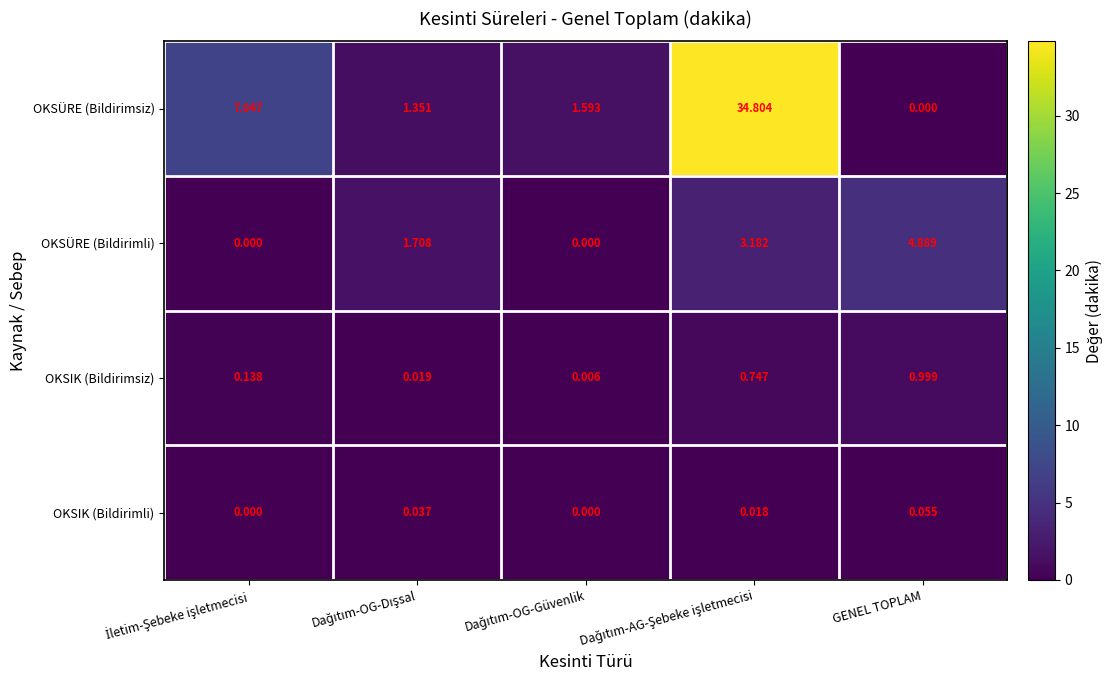

Rank the series by their maximum value, from highest to lowest.

OKSÜRE (Bildirimsiz), OKSÜRE (Bildirimli), OKSIK (Bildirimsiz), OKSIK (Bildirimli)